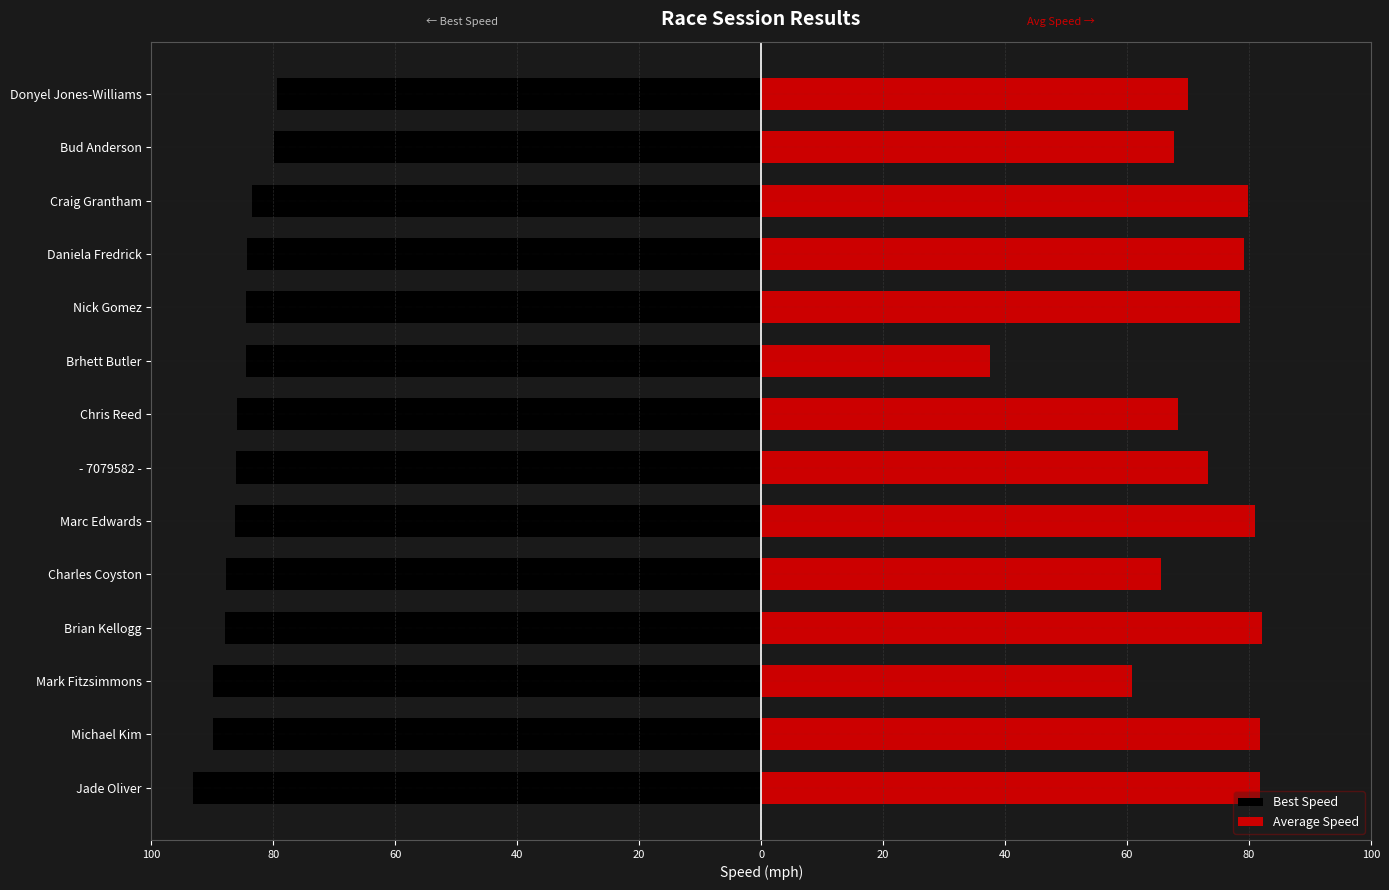

Reading right to left, transcribe all the data shown in this chart.

Best Speed: -79.4	-79.9	-83.6	-84.4	-84.5	-84.6	-86.0	-86.2	-86.3	-87.8	-87.9	-89.9	-90.0	-93.2
Average Speed: 70.0	67.7	79.9	79.2	78.6	37.6	68.4	73.3	80.9	65.6	82.1	60.8	81.7	81.8